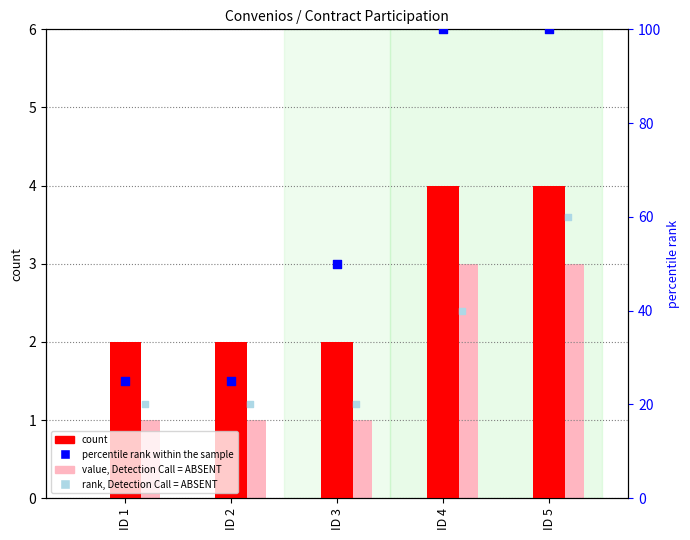

Is the value of rank, Detection Call = ABSENT at ID 5 greater than the value of value, Detection Call = ABSENT at ID 5?

Yes